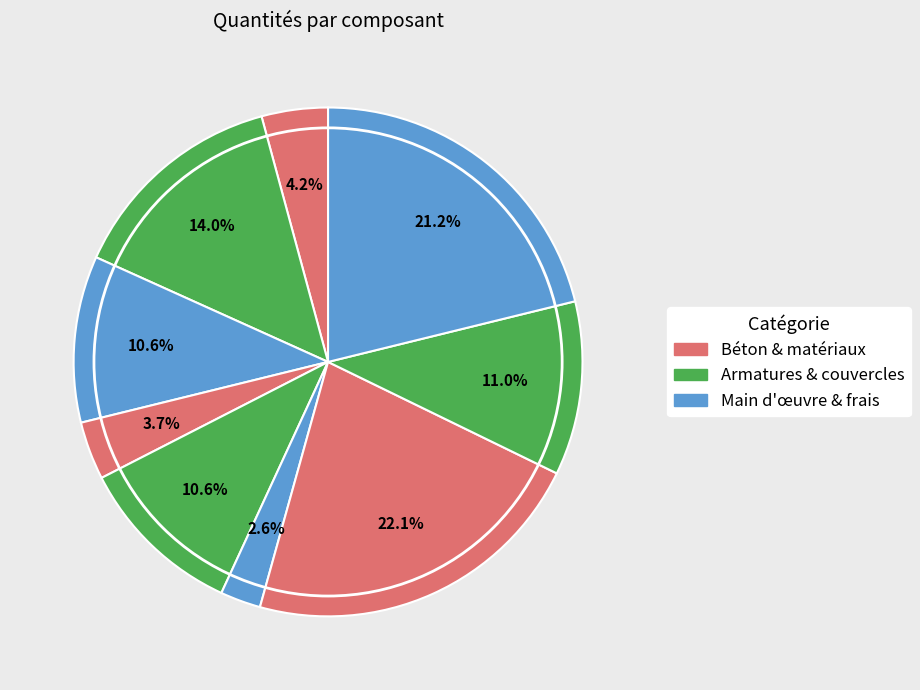

How many segments does this pie chart have?

9